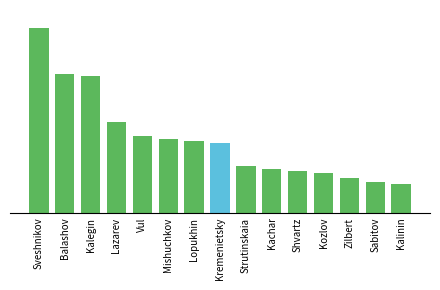

Are the bars horizontal?

No